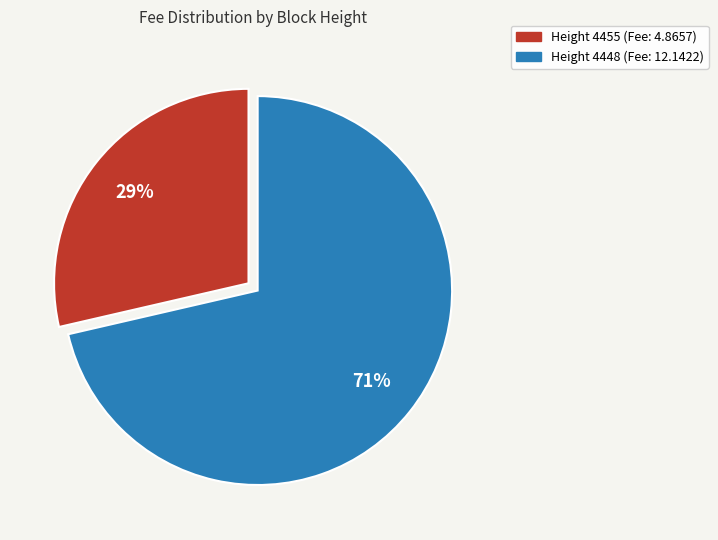

The Height 4455 (Fee: 4.8657) slice represents 29% of the pie. True or false?

True